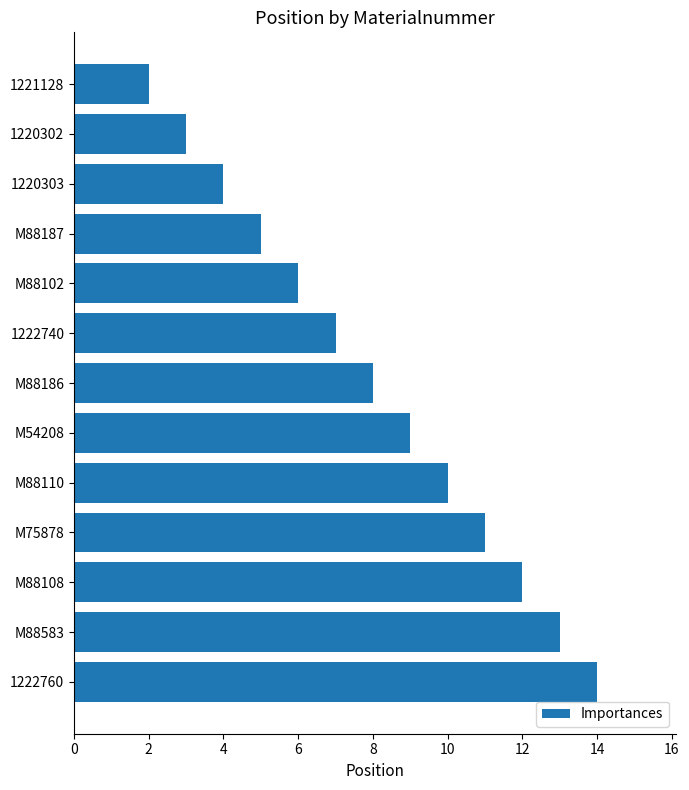

What is the label of the 2nd bar from the bottom?

M88583